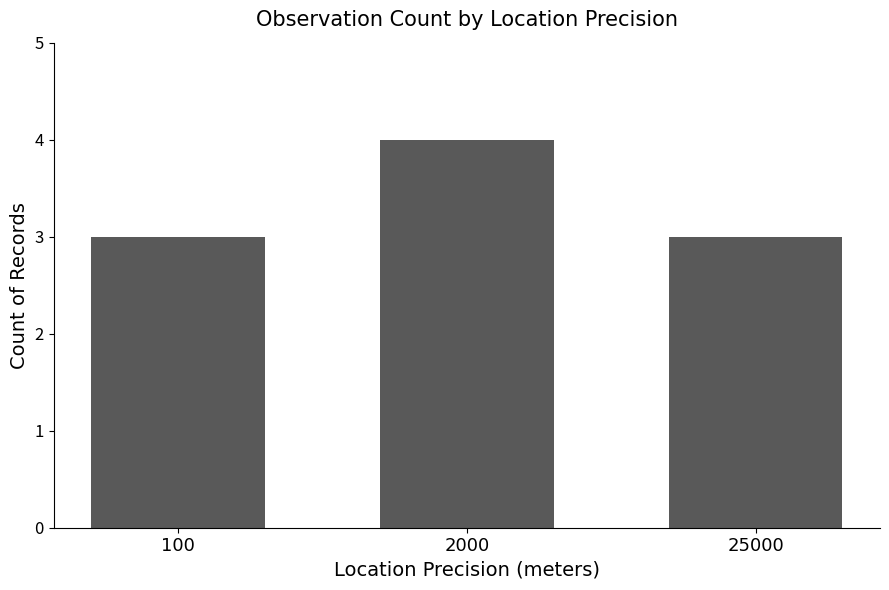

What is the smallest value displayed?

3